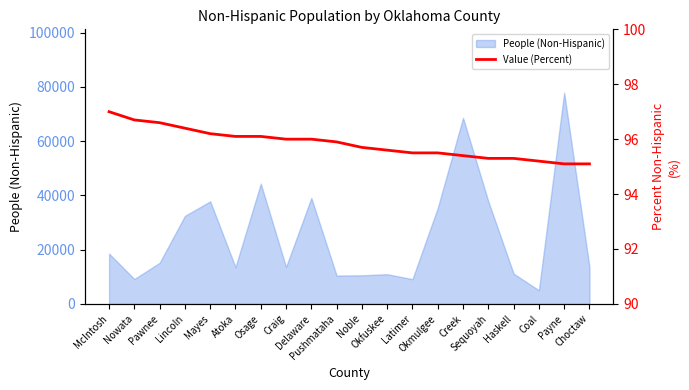

How many categories are shown in the chart?

20